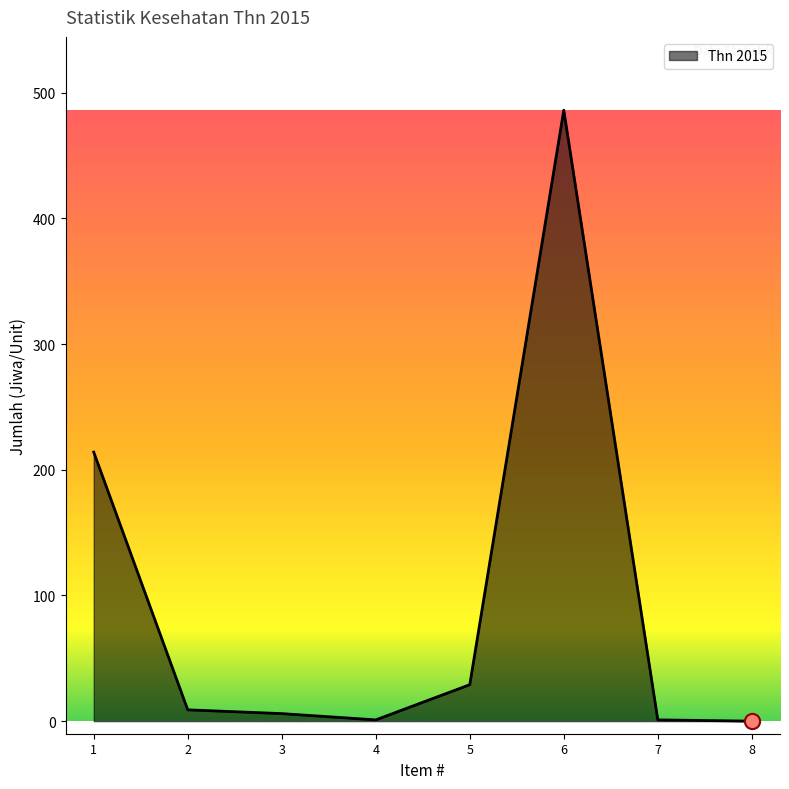

Which has a higher value, 5 or 8?

5